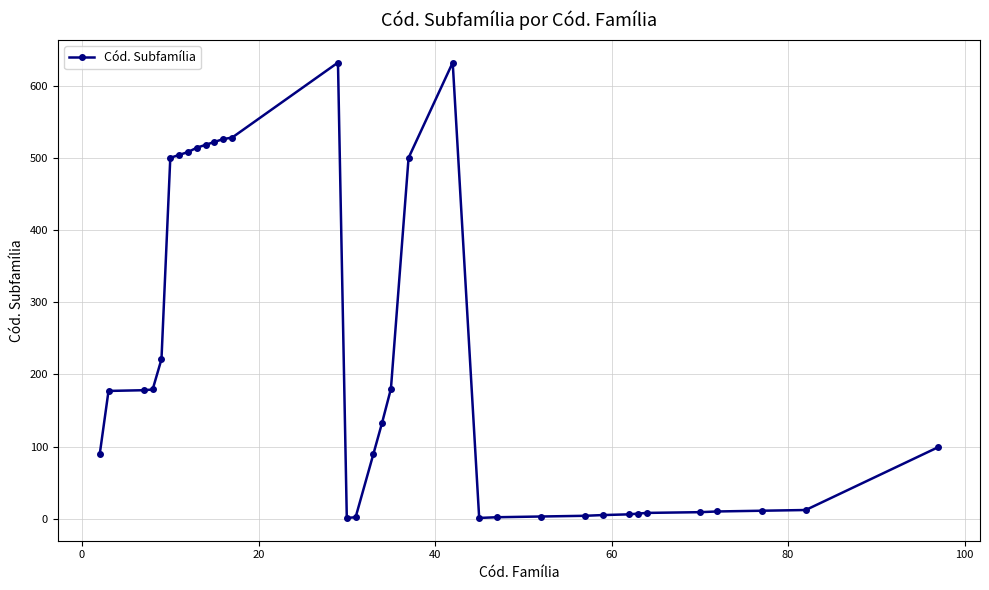

What is the greatest value displayed?

632